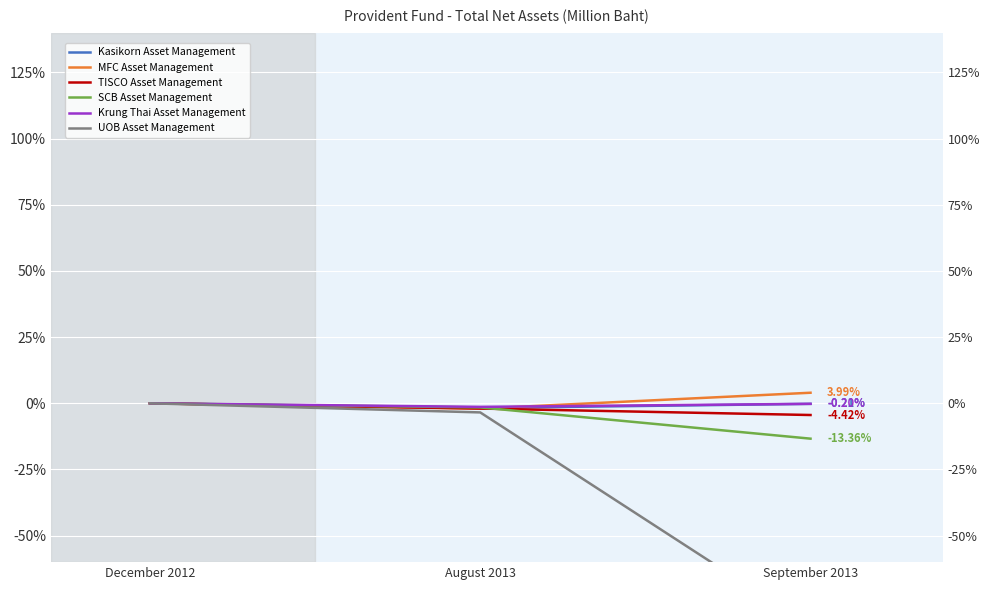

What is the approximate value of SCB Asset Management at August 2013?

-1.6